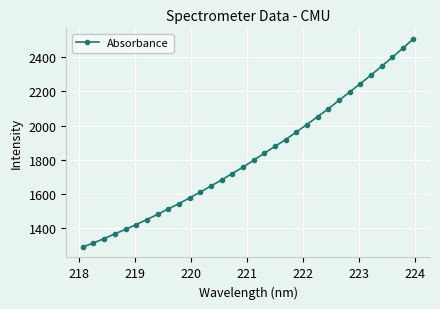

What is the smallest value displayed?

1291.9